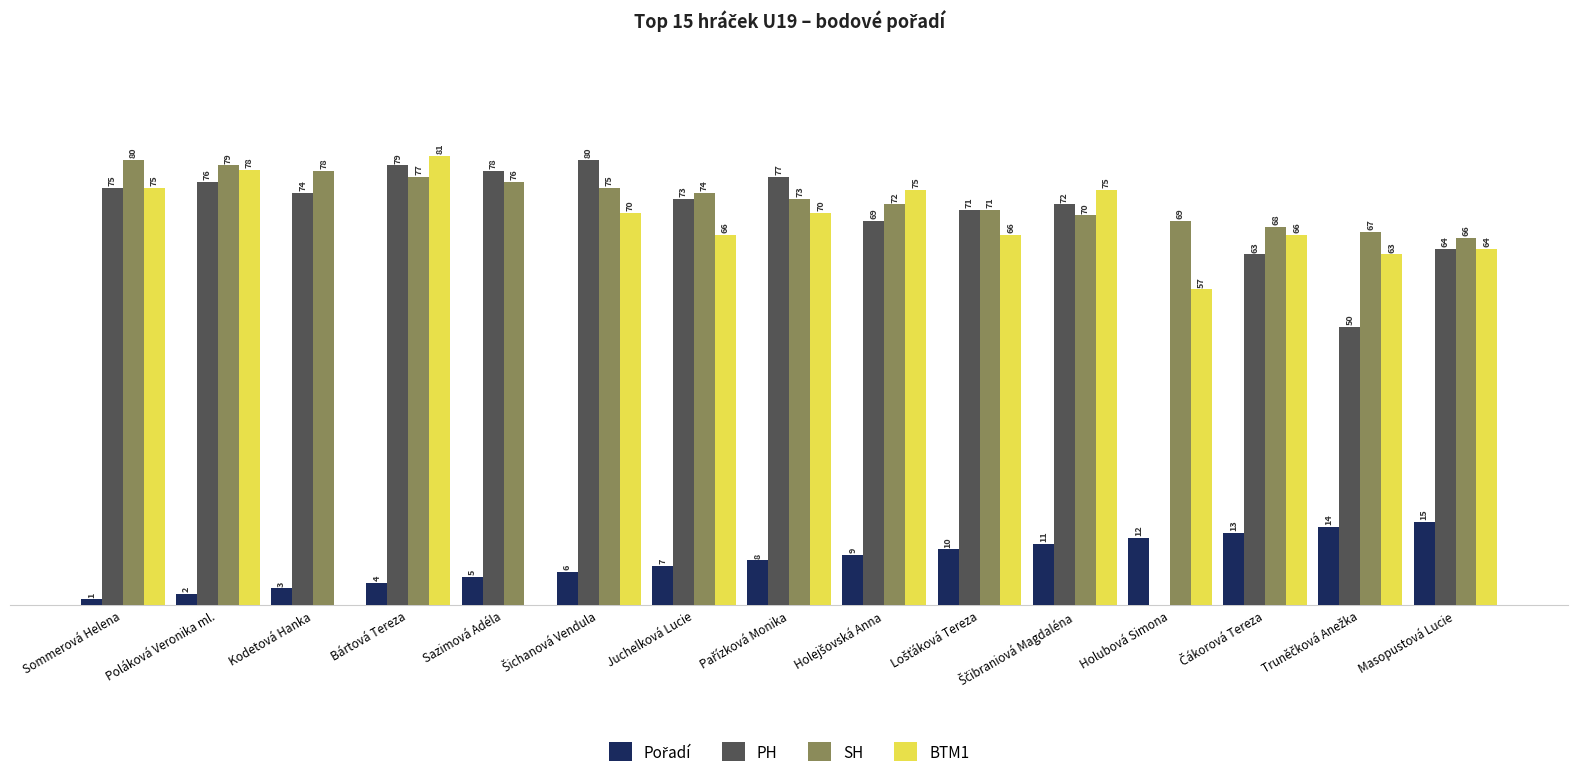

At which label does SH first exceed 73?

Sommerová Helena